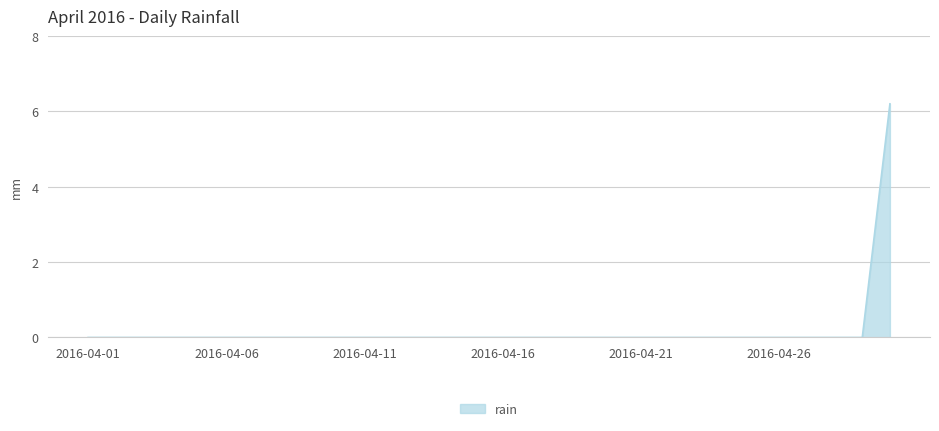

What is the maximum value shown in the chart?

6.2